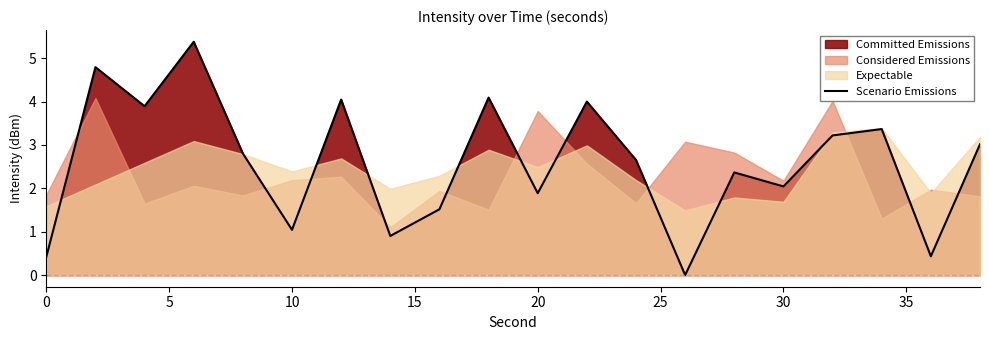

How many interior local valleys (lower than both neighbors) does the data have?

7